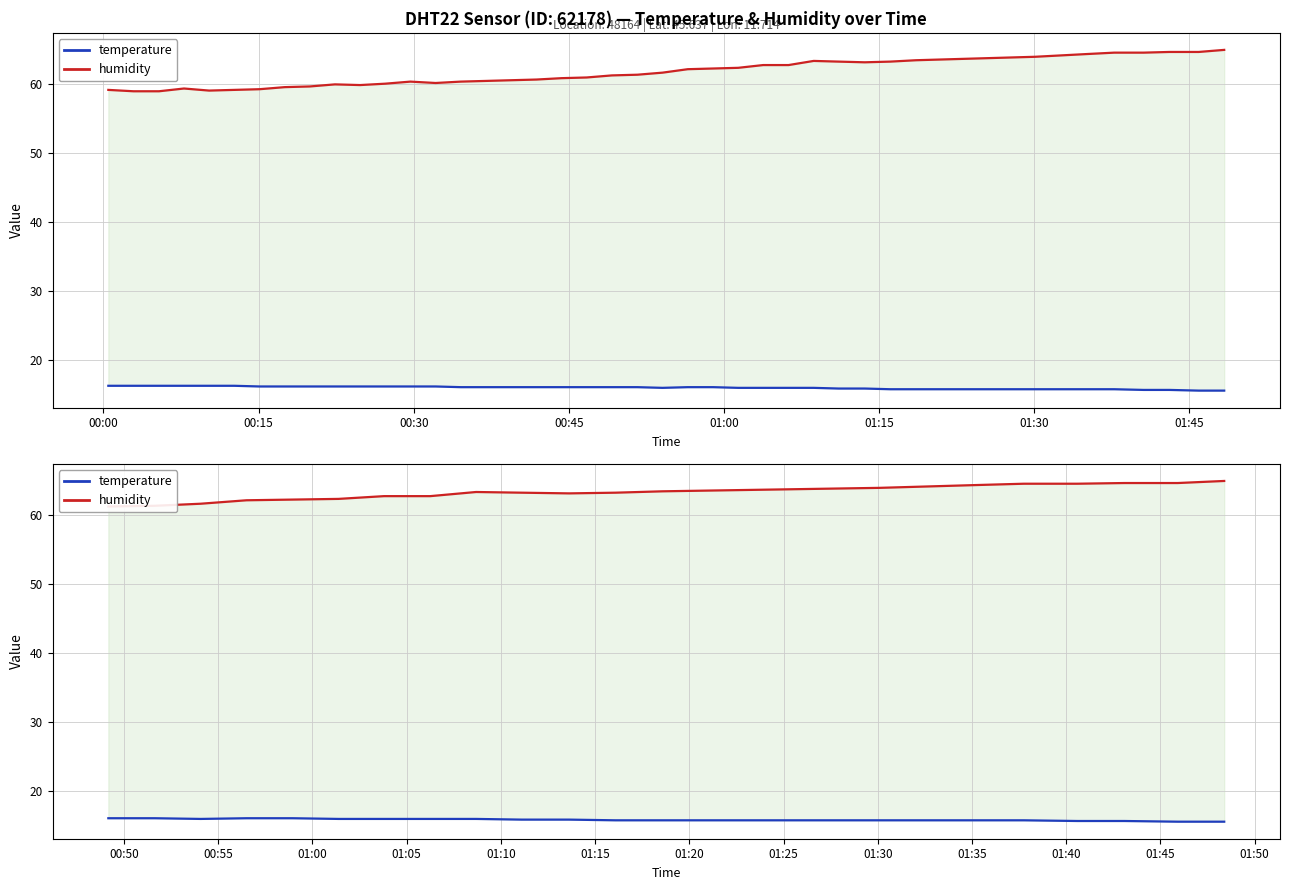

What is the maximum value shown in the chart?

64.9